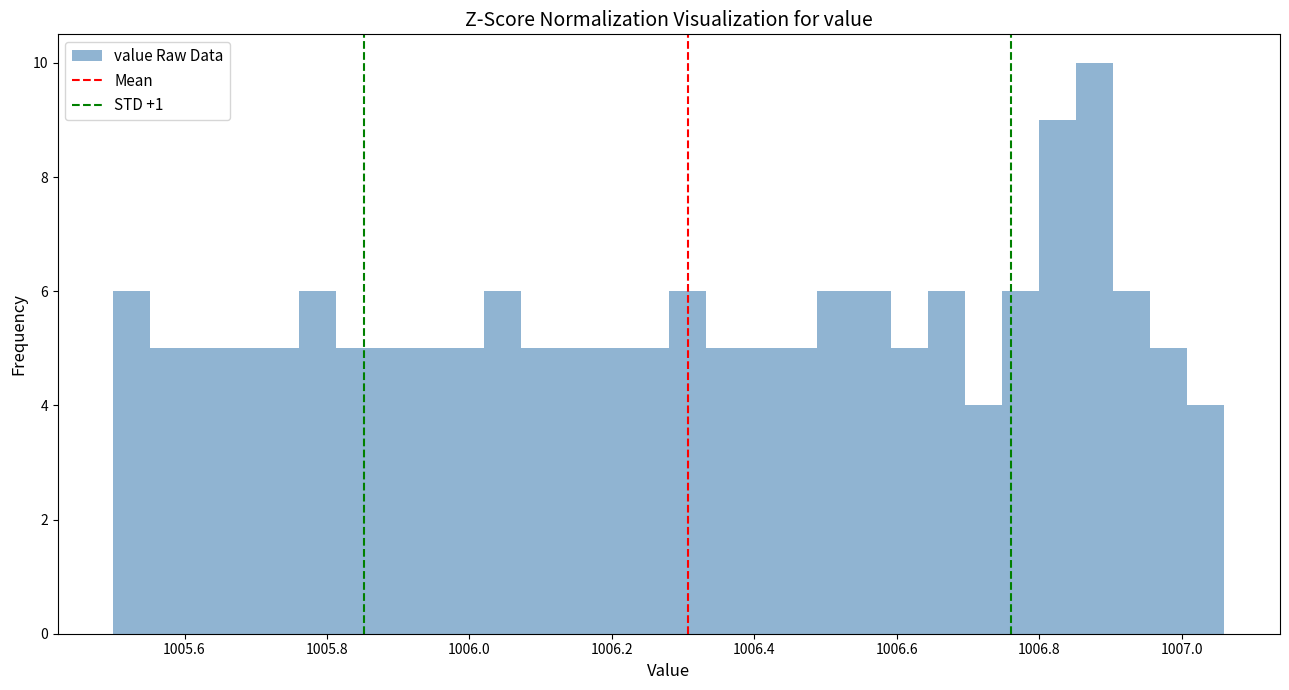

Around what value on the x-axis is the tallest bar? Give the approximate position of its centre, as read against the axis.

1006.88